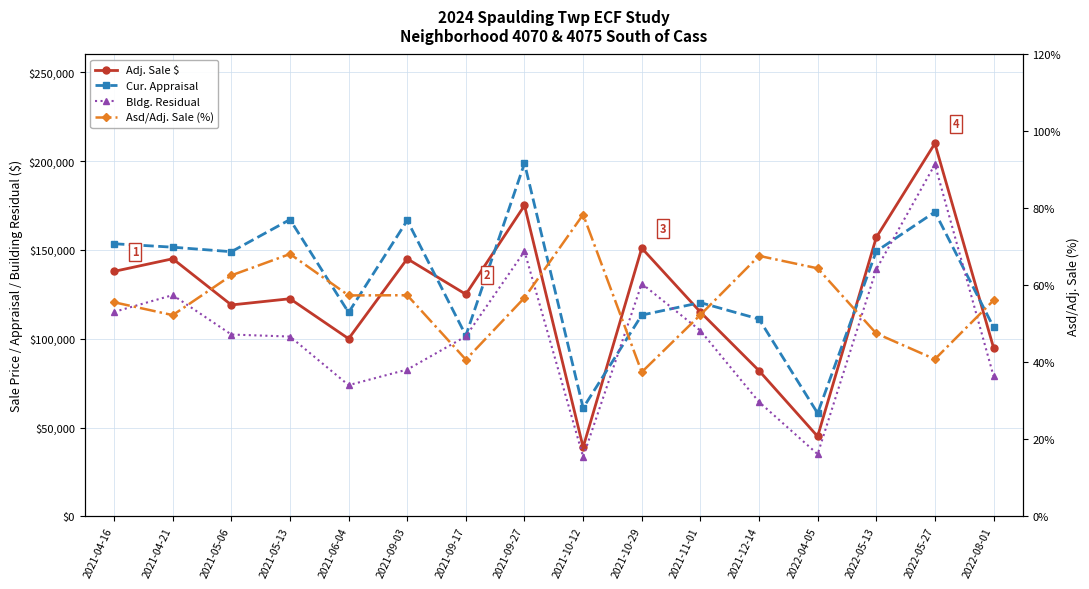

What is the minimum value for Cur. Appraisal?

58049.0